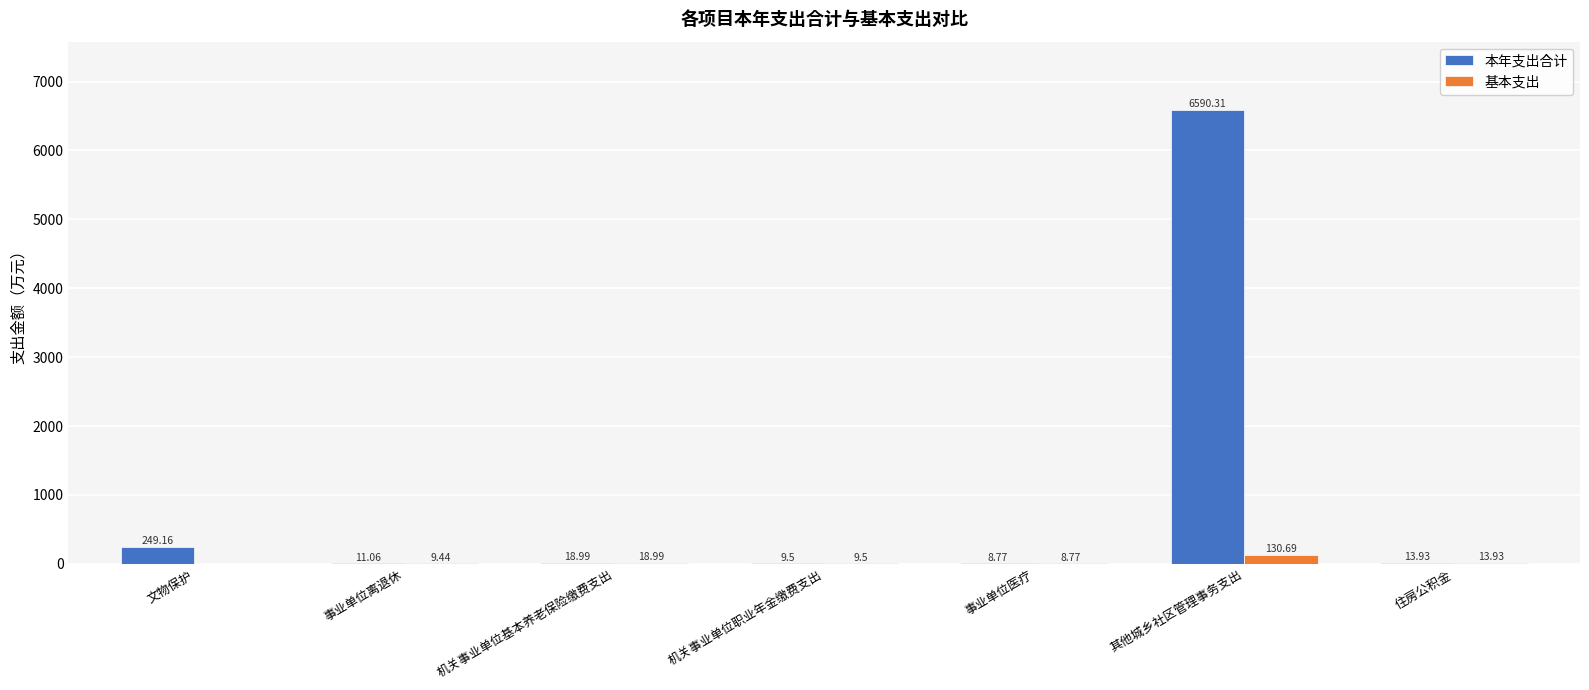

Which label corresponds to the largest value in the chart?

其他城乡社区管理事务支出